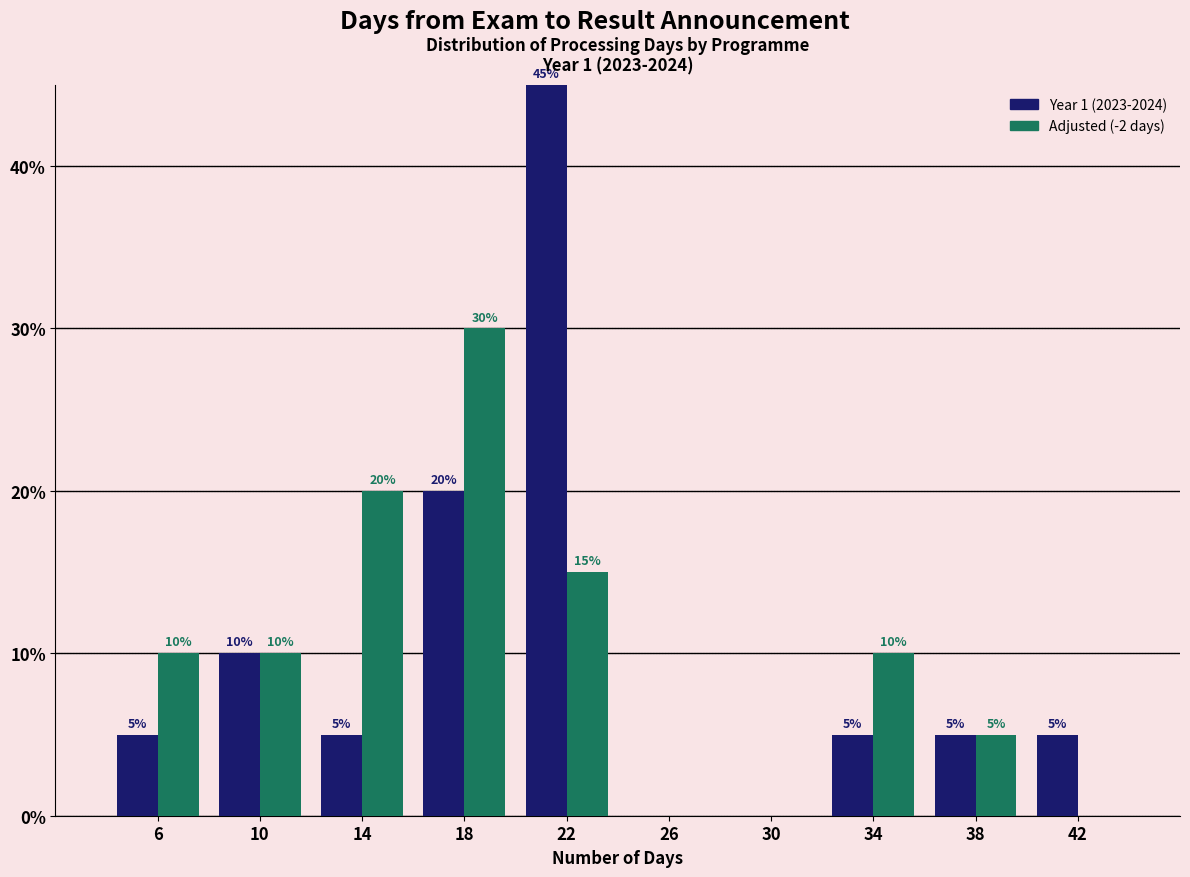

In the Adjusted (-2 days) series, which range on the x-axis has the tallest bar?

16 to 20